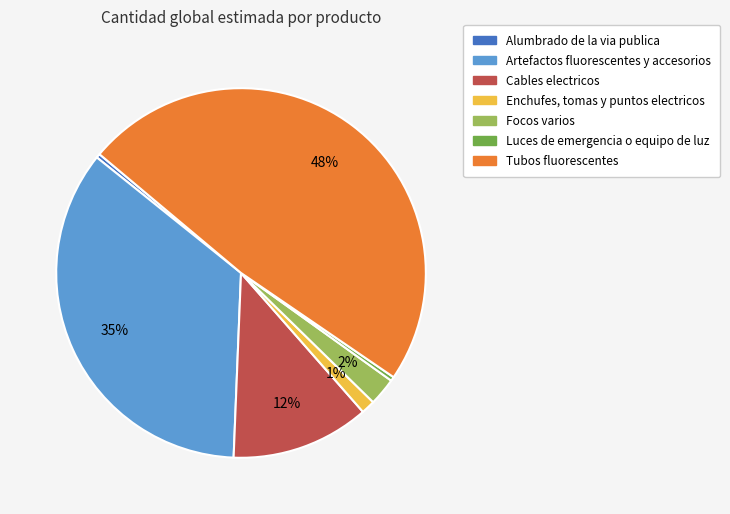

What is the largest slice in the pie chart?

Tubos fluorescentes